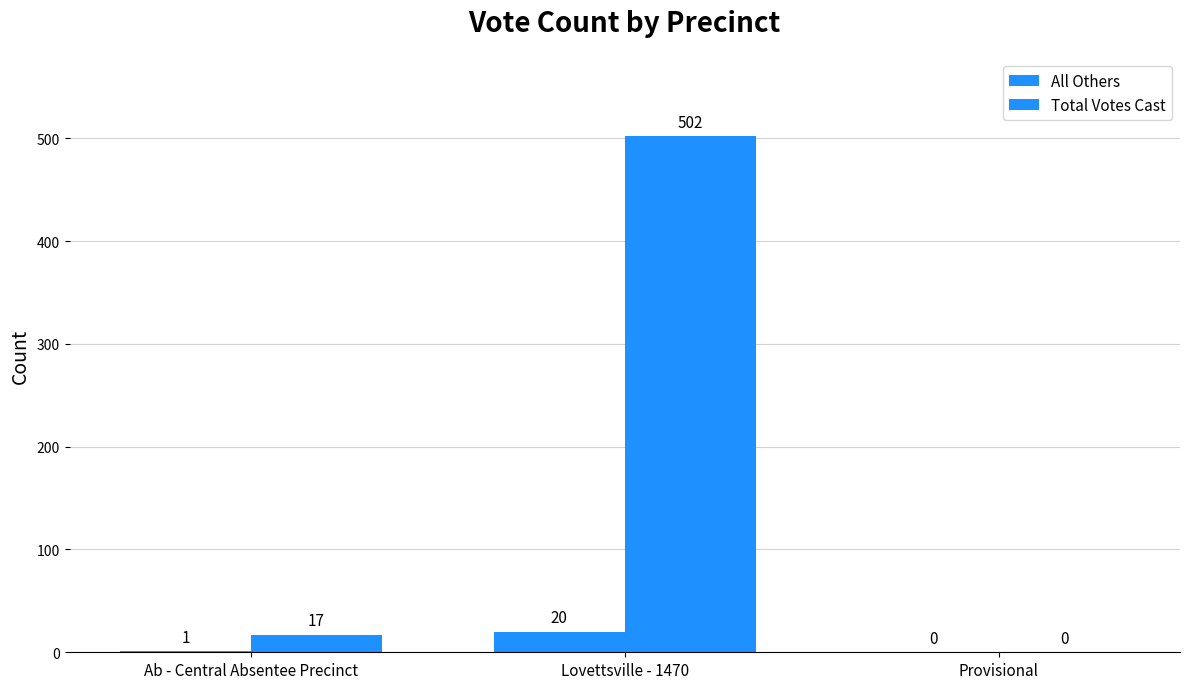

How many categories are shown in the chart?

3